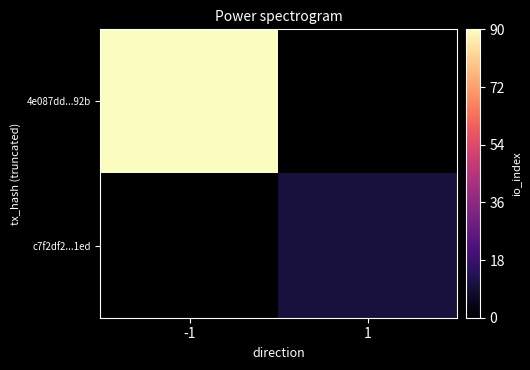

At which category does the chart reach its peak across all series?

-1